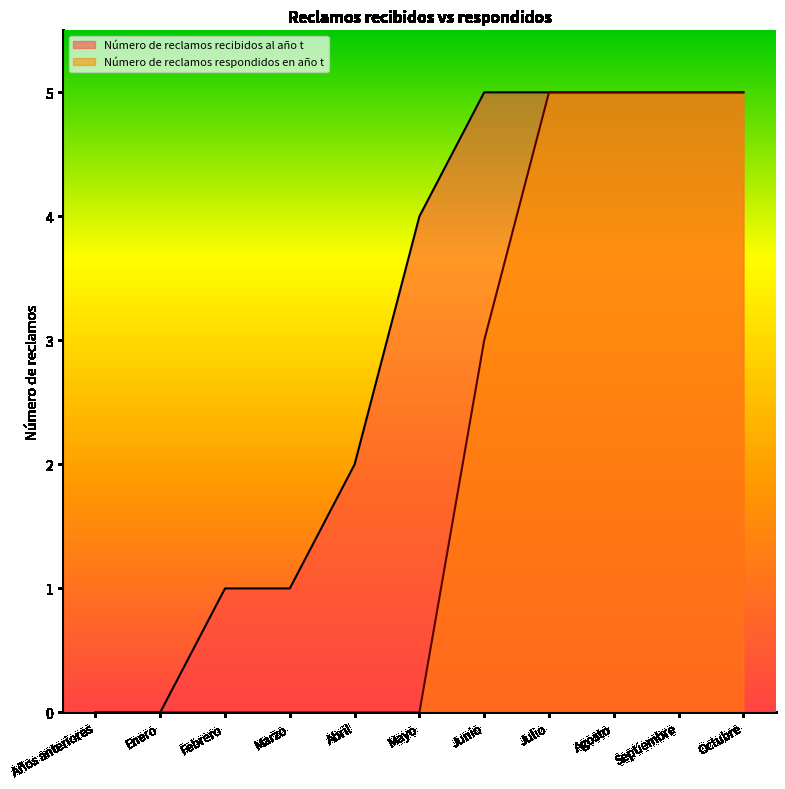

Reading left to right, transcribe all the data shown in this chart.

Número de reclamos recibidos al año t: Años anteriores=0	Enero=0	Febrero=1	Marzo=1	Abril=2	Mayo=4	Junio=5	Julio=5	Agosto=5	Septiembre=5	Octubre=5
Número de reclamos respondidos en año t: Años anteriores=0	Enero=0	Febrero=0	Marzo=0	Abril=0	Mayo=0	Junio=3	Julio=5	Agosto=5	Septiembre=5	Octubre=5